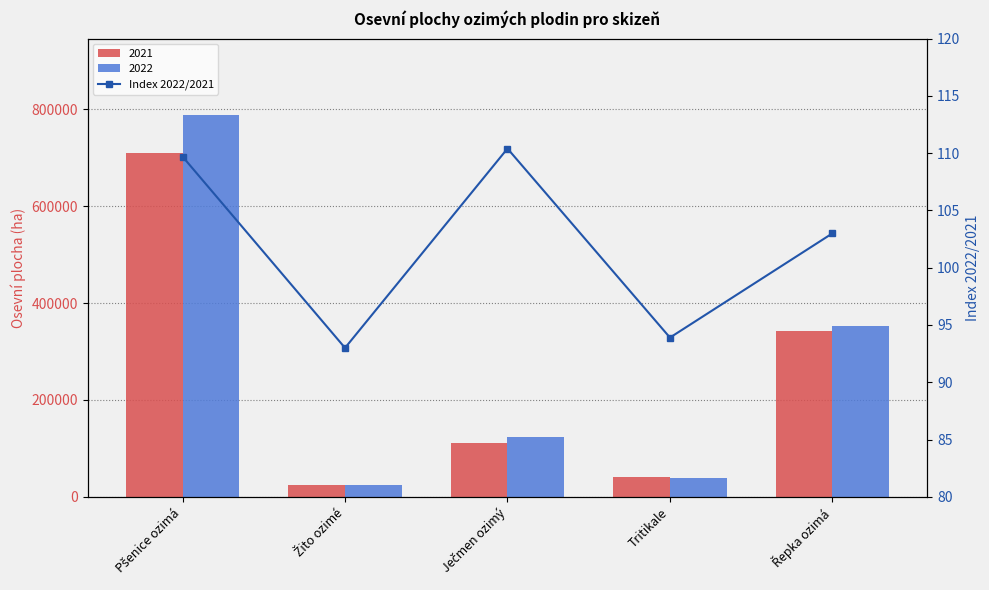

What is the sum of the values at Ječmen ozimý and Žito ozimé?

203.4